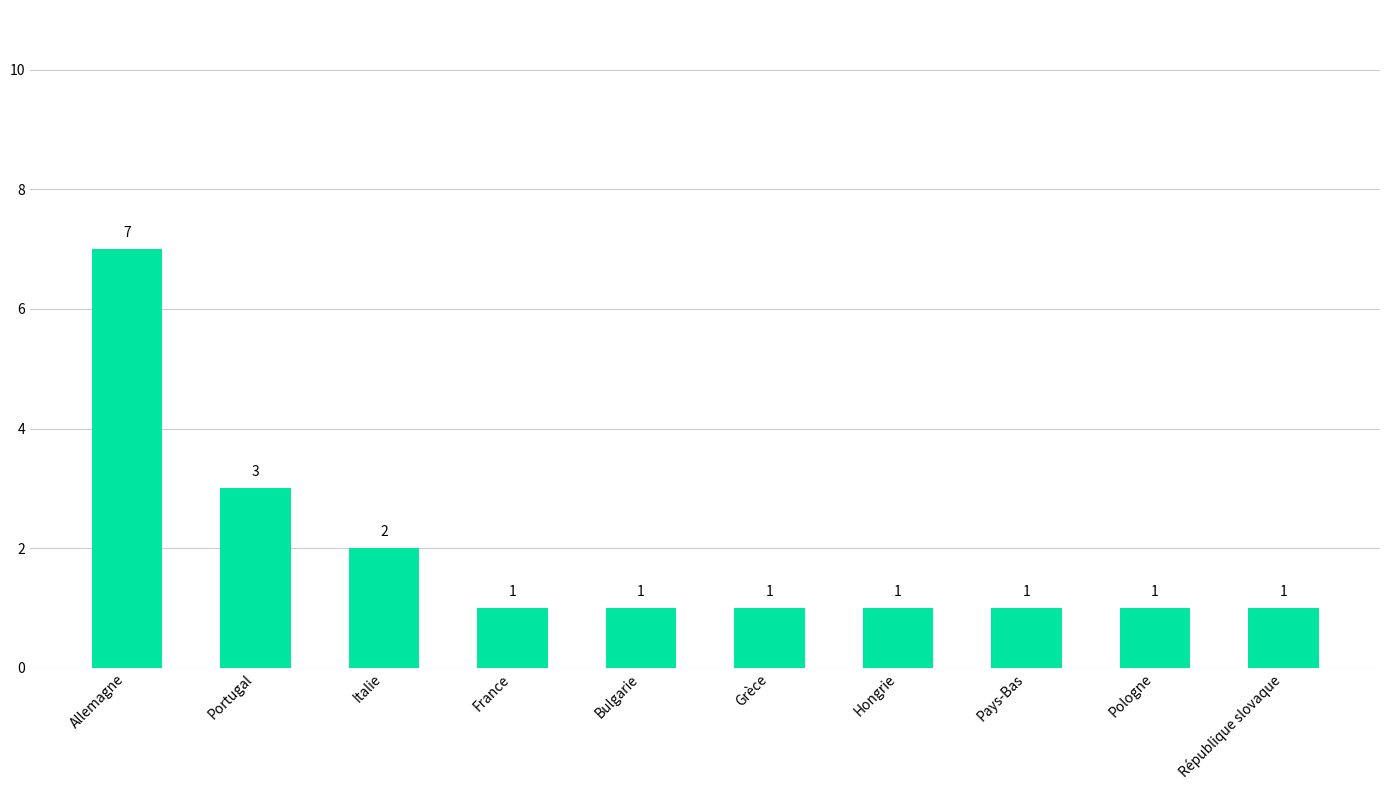

What position from the left is Pays-Bas?

8